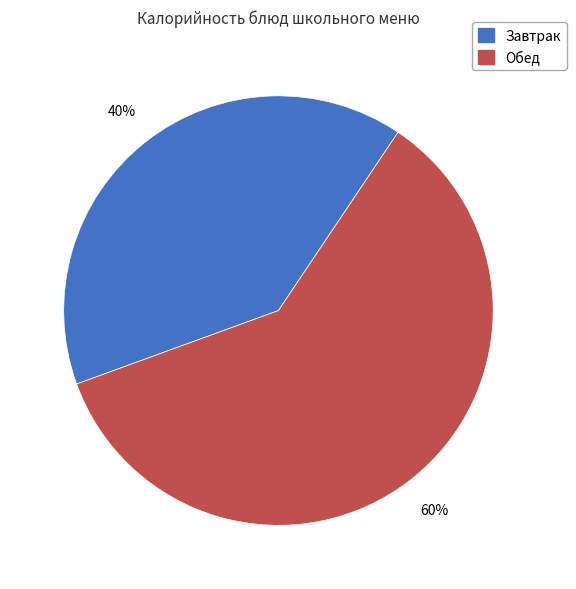

Which slice is the smallest?

Завтрак